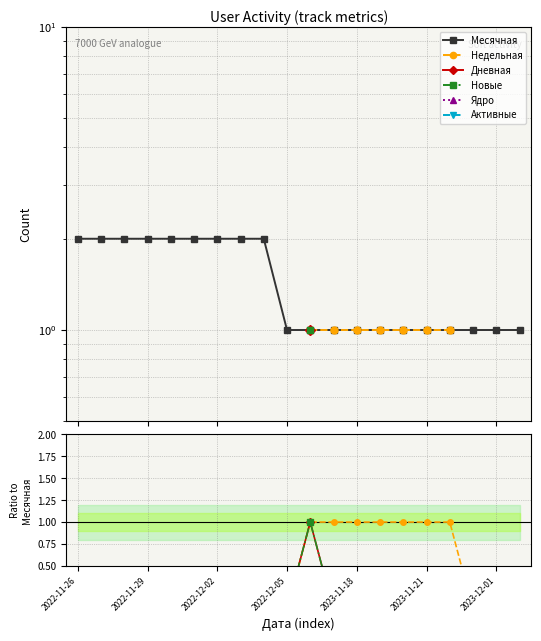

What is the maximum value shown in the chart?

2